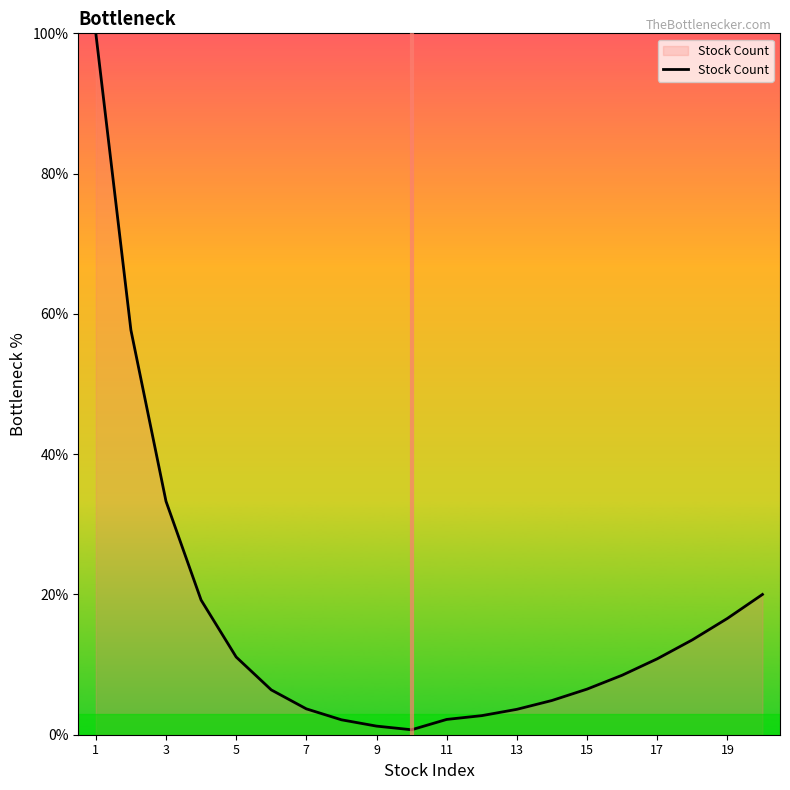

What is the difference between the maximum and minimum values?

99.3